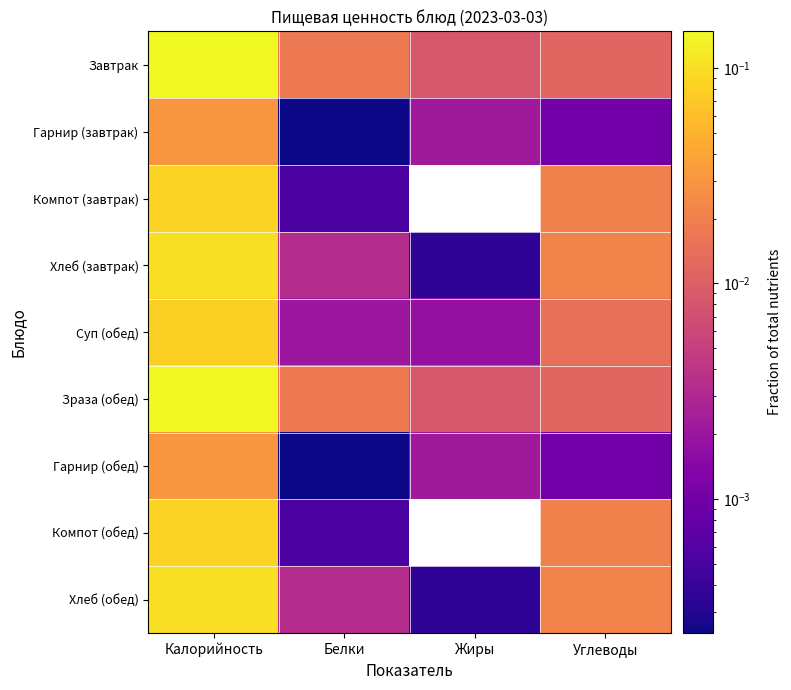

At which category is the sum across all series the highest?

Калорийность